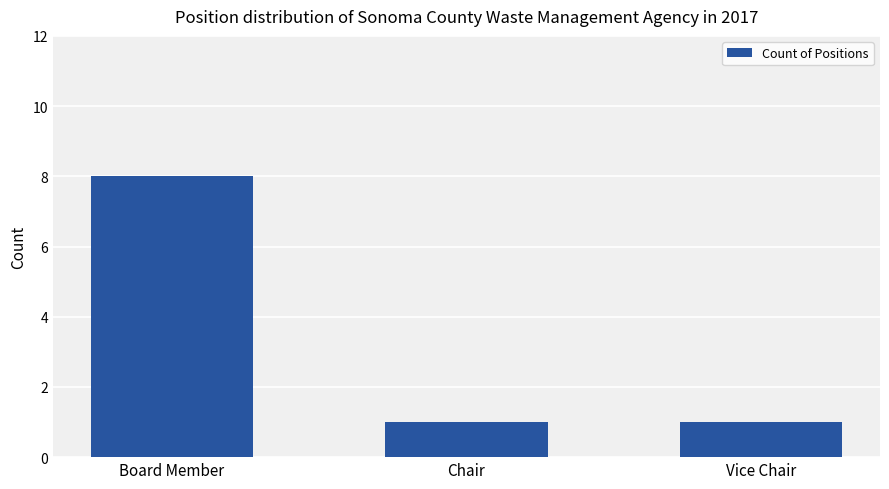

What is the ratio of the value at Chair to the value at Vice Chair?

1.0